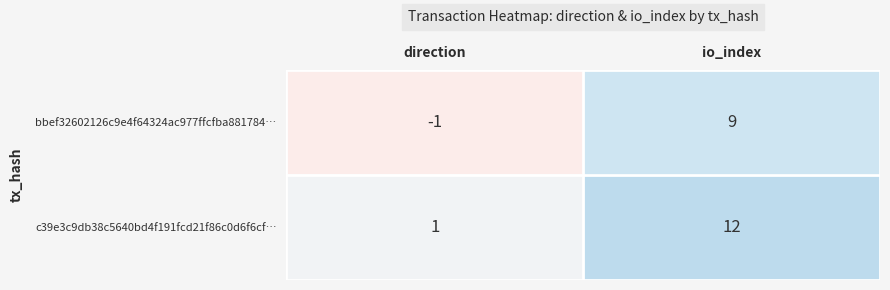

At which label is c39e3c9db38c5640bd4f191fcd21f86c0d6f6cf… closest to 6?

direction